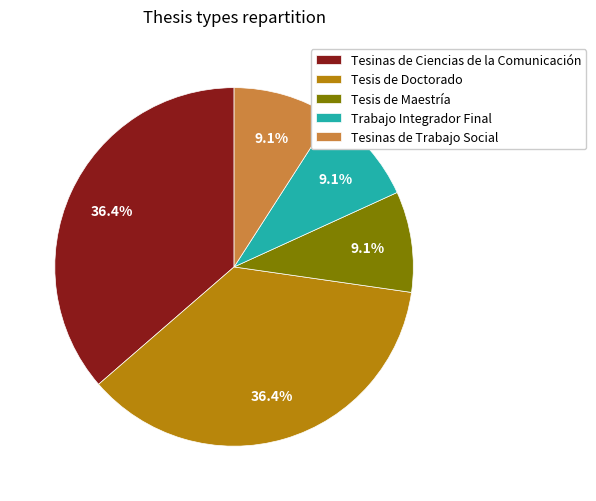

What is the ratio of the value at Tesis de Doctorado to the value at Tesinas de Ciencias de la Comunicación?

1.0